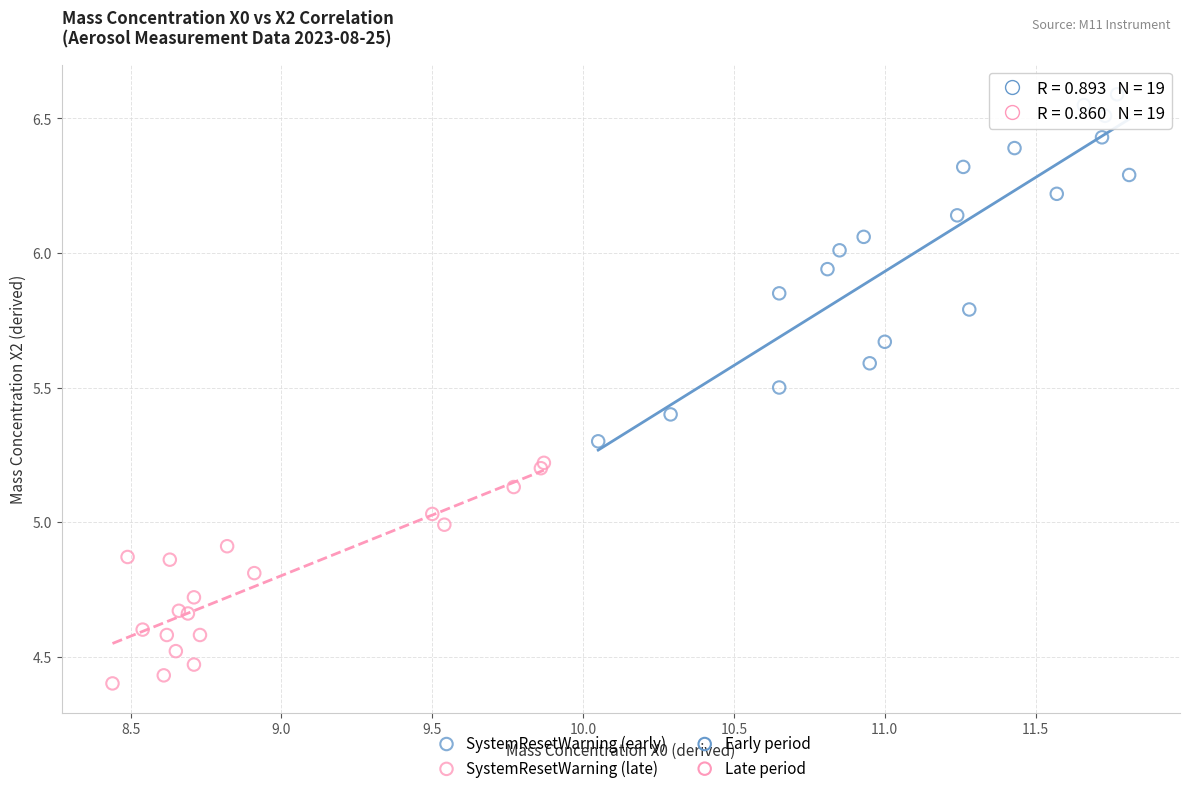

Which series has the widest spread of Y values?

SystemResetWarning (early)